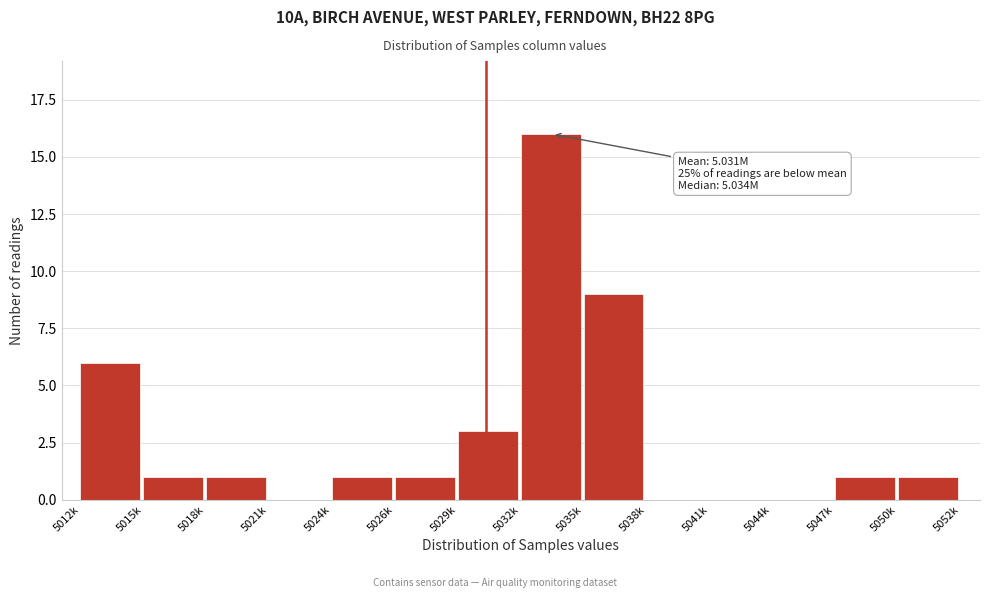

Reading left to right, list all the values displayed in this chart.

5012k=6	5015k=1	5018k=1	5021k=0	5024k=1	5026k=1	5029k=3	5032k=16	5035k=9	5038k=0	5041k=0	5044k=0	5047k=1	5050k=1